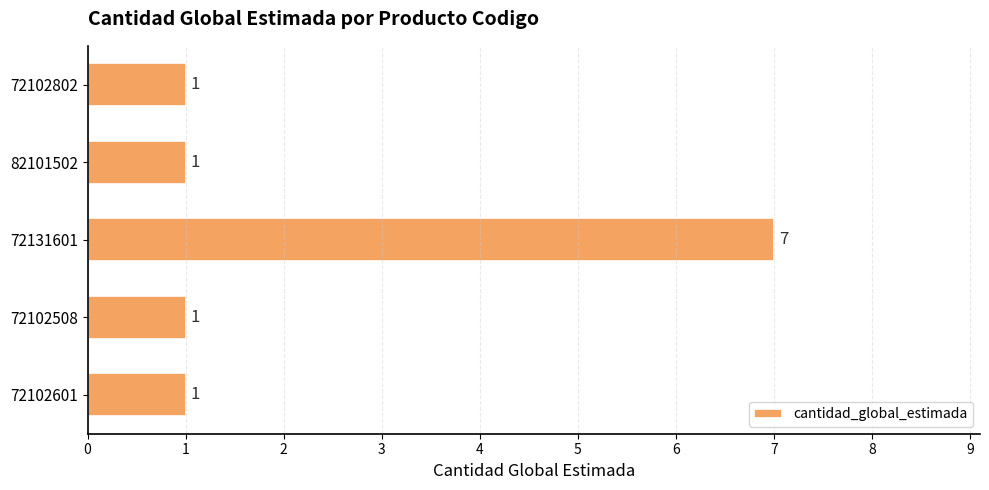

What is the difference between the maximum and second lowest values?

6